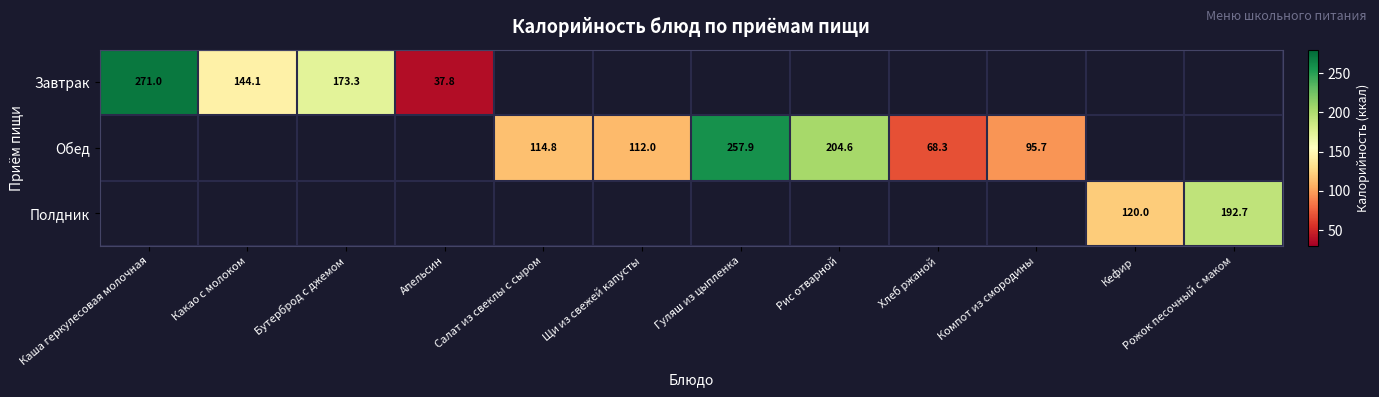

Is it true that Полдник equals 39.2 at Кефир?

False